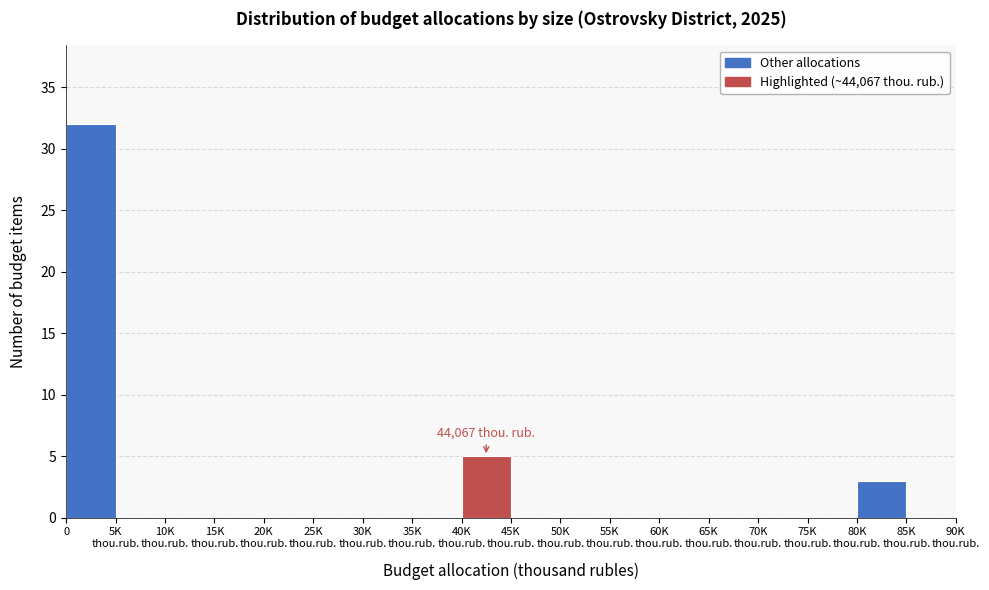

What is the sum of all values?

40